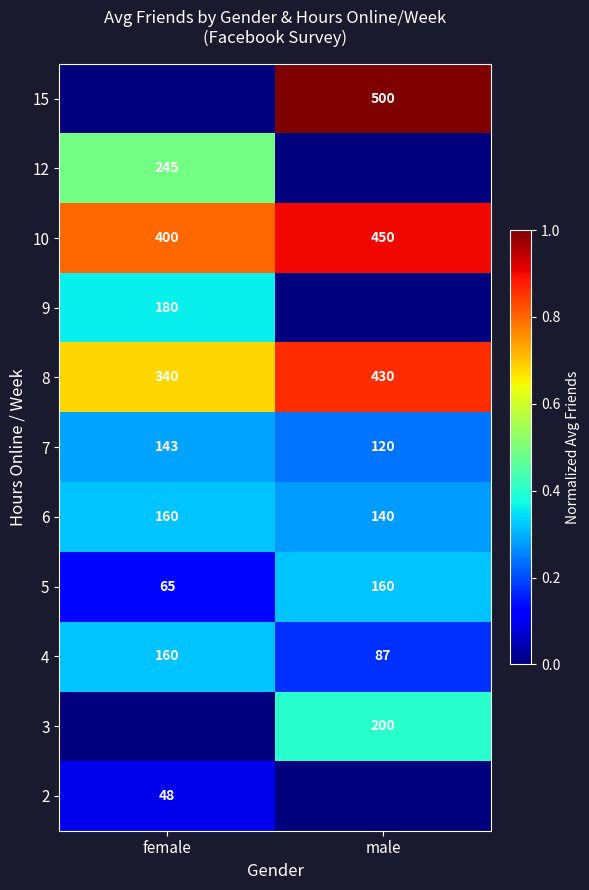

What is the difference between the 6 values at female and male?

20